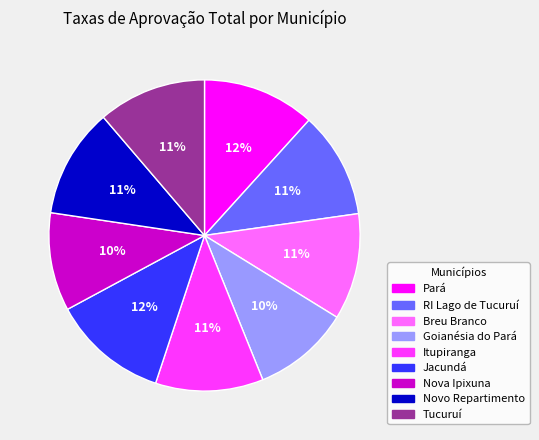

Is Goianésia do Pará the majority of the pie?

No